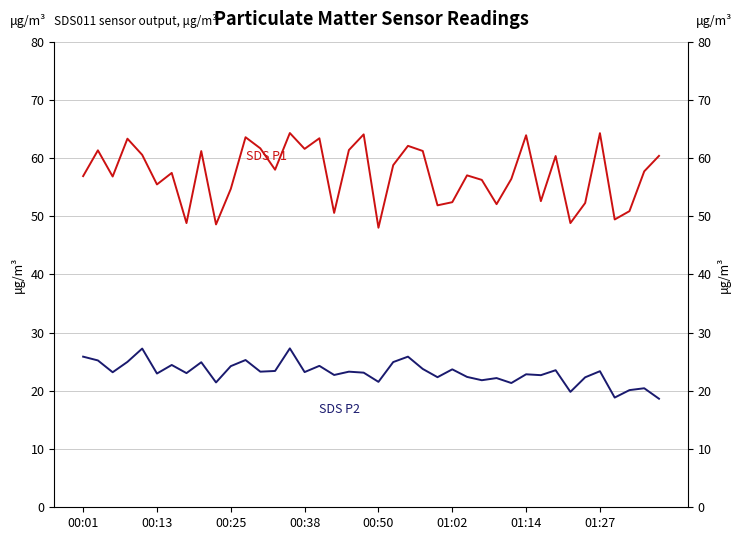

True or false: SDS P2 has more than 1 interior local peaks.

True